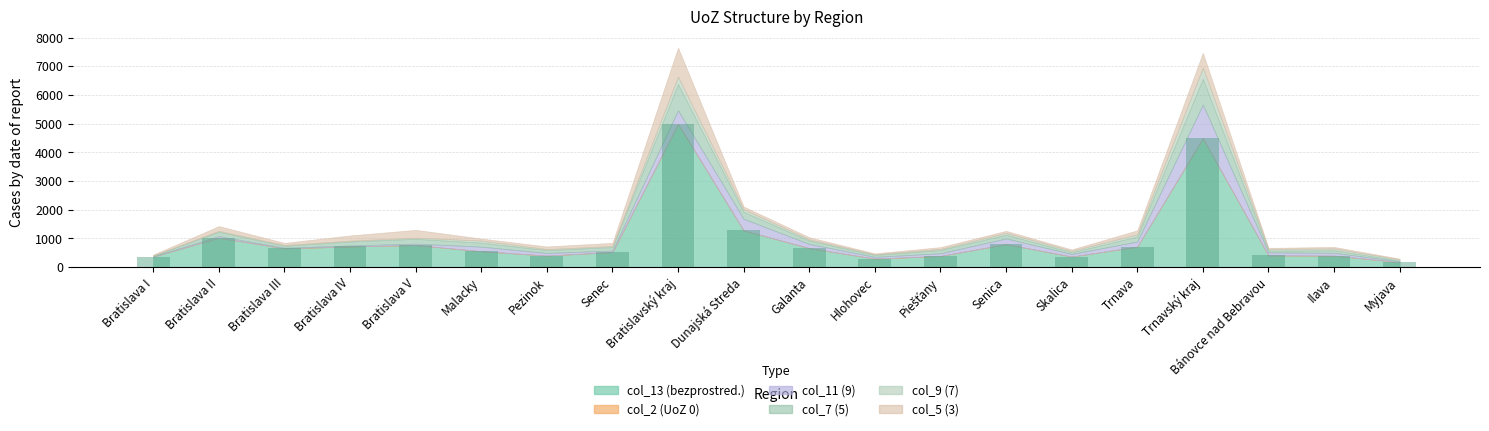

At which category does the chart reach its peak across all series?

Bratislavský kraj